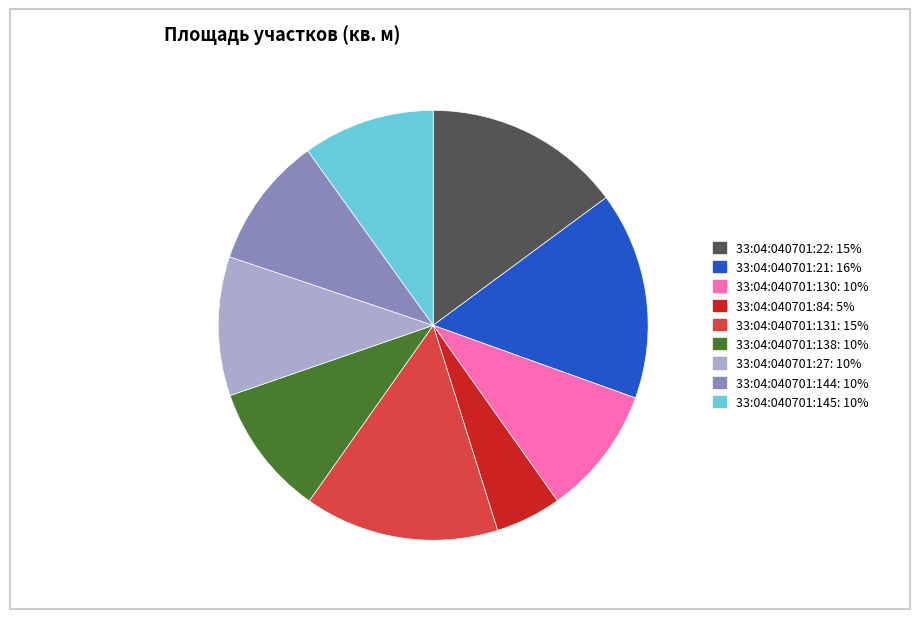

Do 33:04:040701:138 and 33:04:040701:144 together represent more than half of the pie?

No